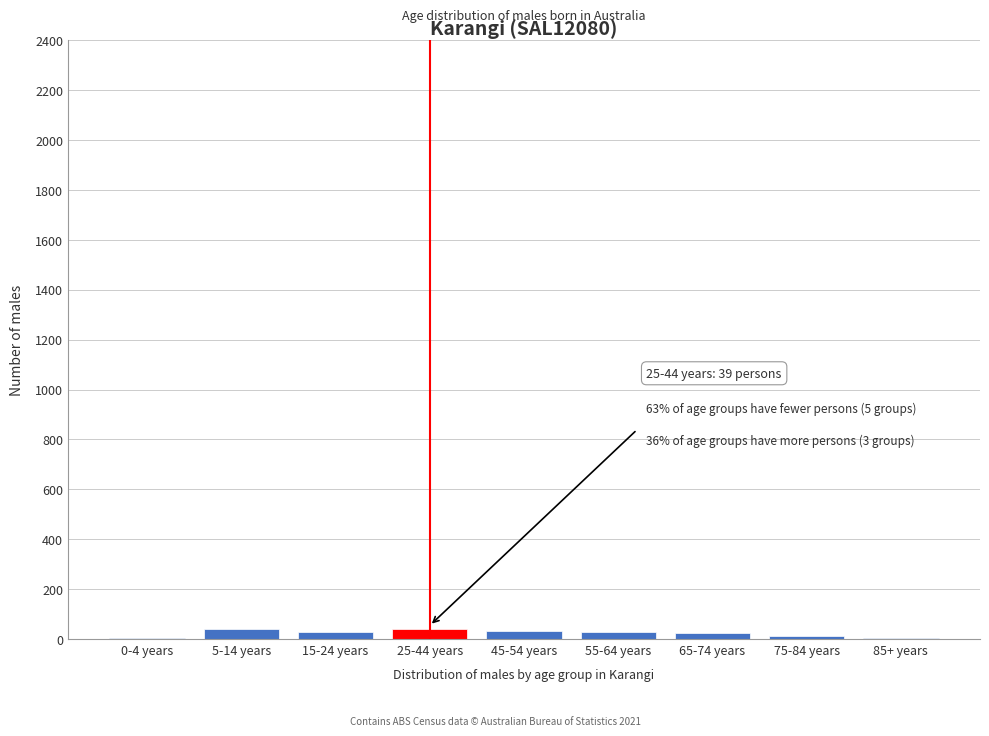

True or false: the data shows 33 at 45-54 years.

True